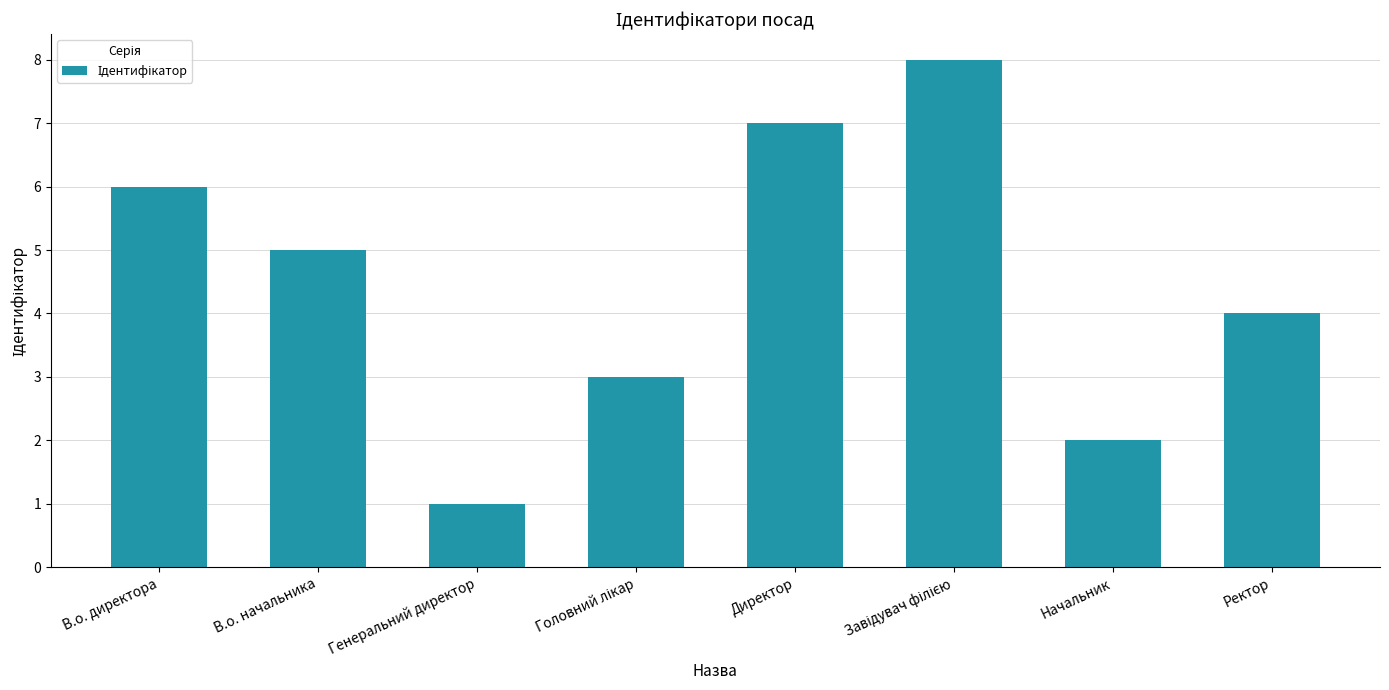

True or false: the data shows 2 at Директор.

False